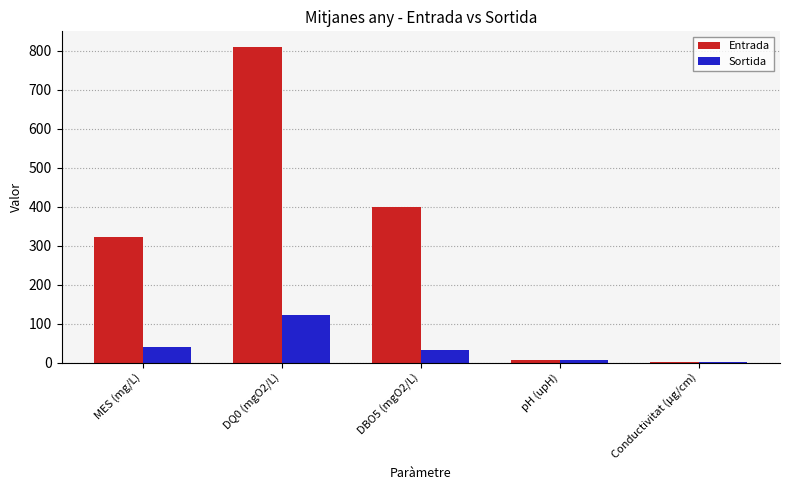

Between MES (mg/L) and pH (upH), which series saw the biggest shift?

Entrada